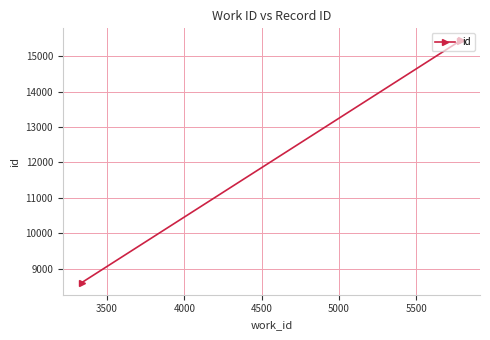

What is the value of the 3rd point from the left?

15447